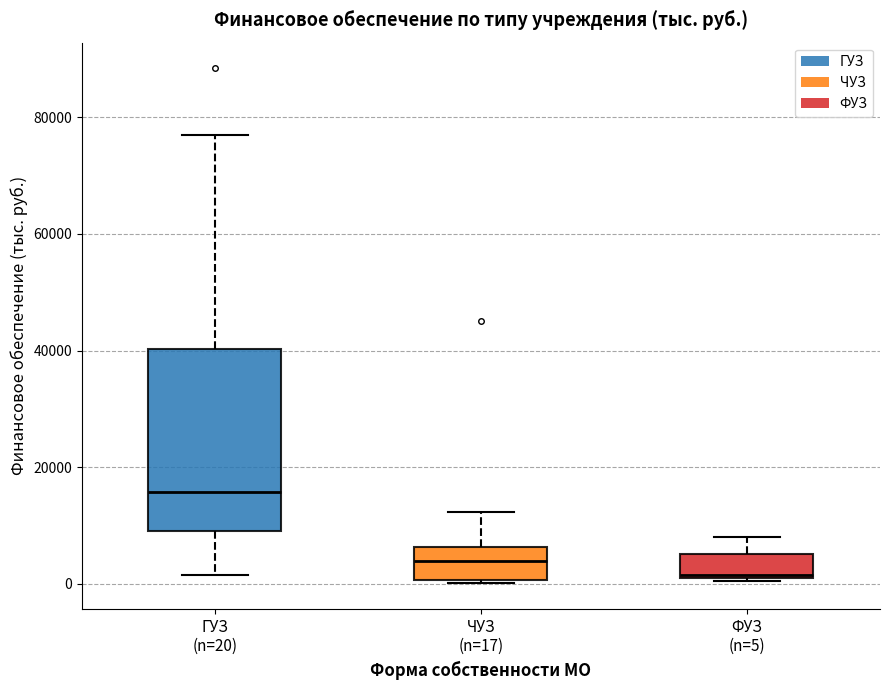

Reading left to right, transcribe this box plot: for each box, give where its median line is, the range the box spans, and where its two whiskers end, as read against the y-axis. The values are not printed on the chart, so give them approximately, as read against the axis.

ГУЗ (n=20): median 16000, box 10000 to 40000, whiskers 2000 to 76000
ЧУЗ (n=17): median 4000, box 0 to 6000, whiskers 0 to 12000
ФУЗ (n=5): median 2000, box 0 to 6000, whiskers 0 to 8000